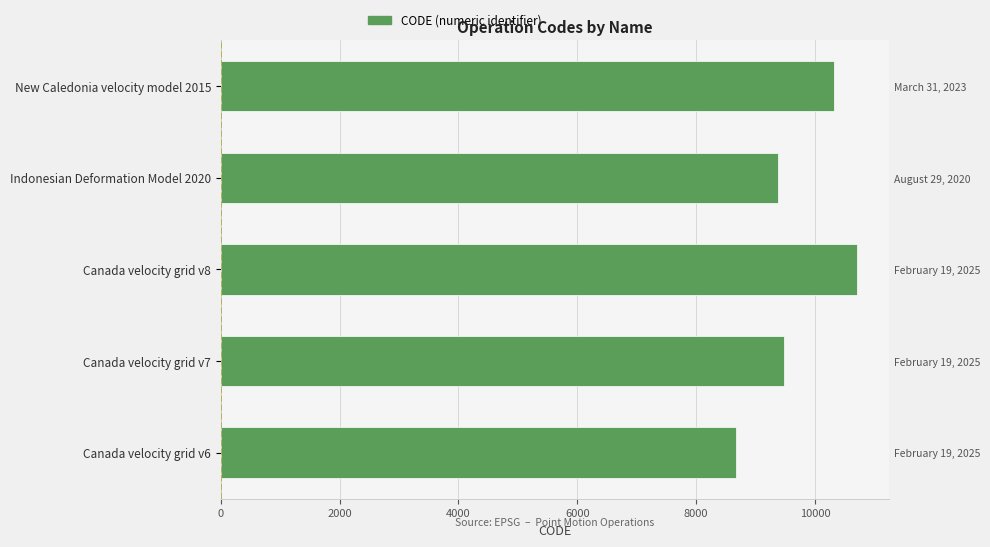

What is the minimum value shown in the chart?

8676